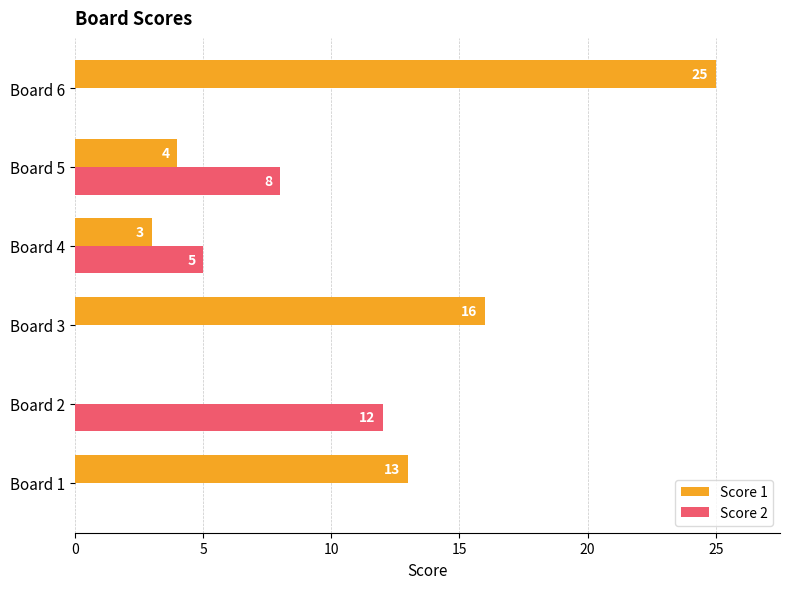

What is the sum of the Score 2 values at Board 6 and Board 2?

12